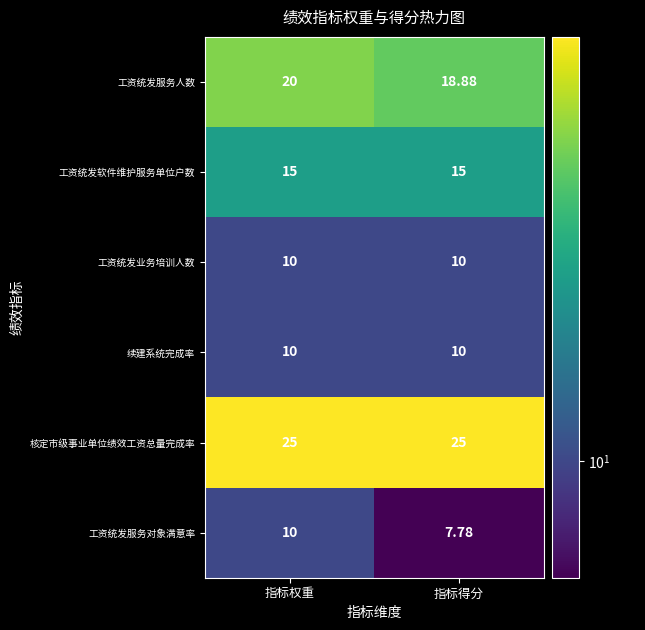

How many categories are shown in the chart?

2